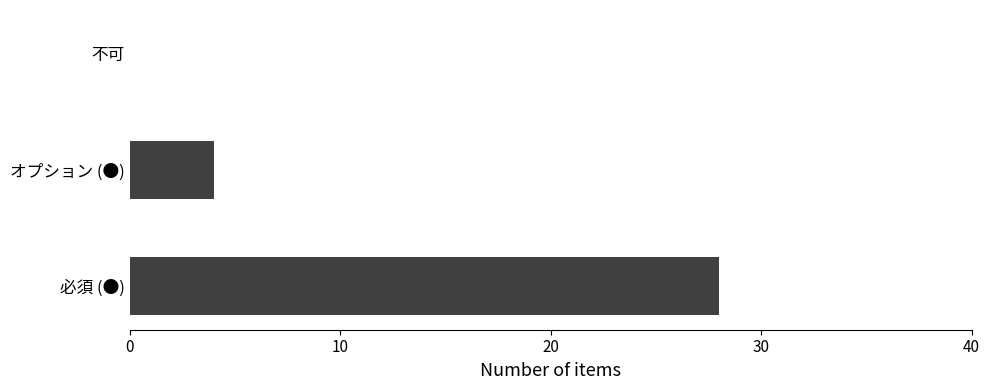

What is the sum of all values?

32